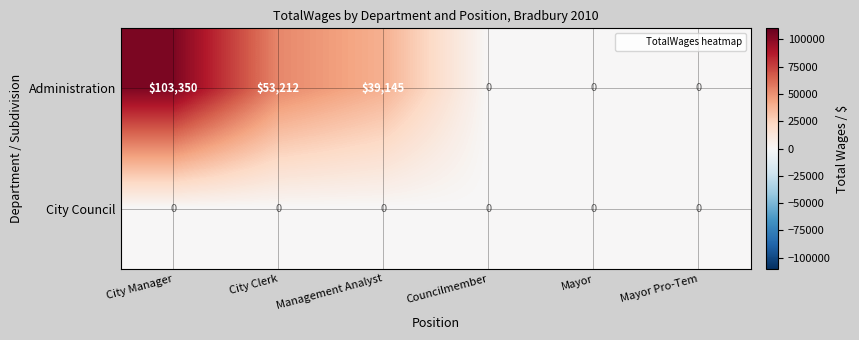

At how many categories does at least one series exceed 81727?

1